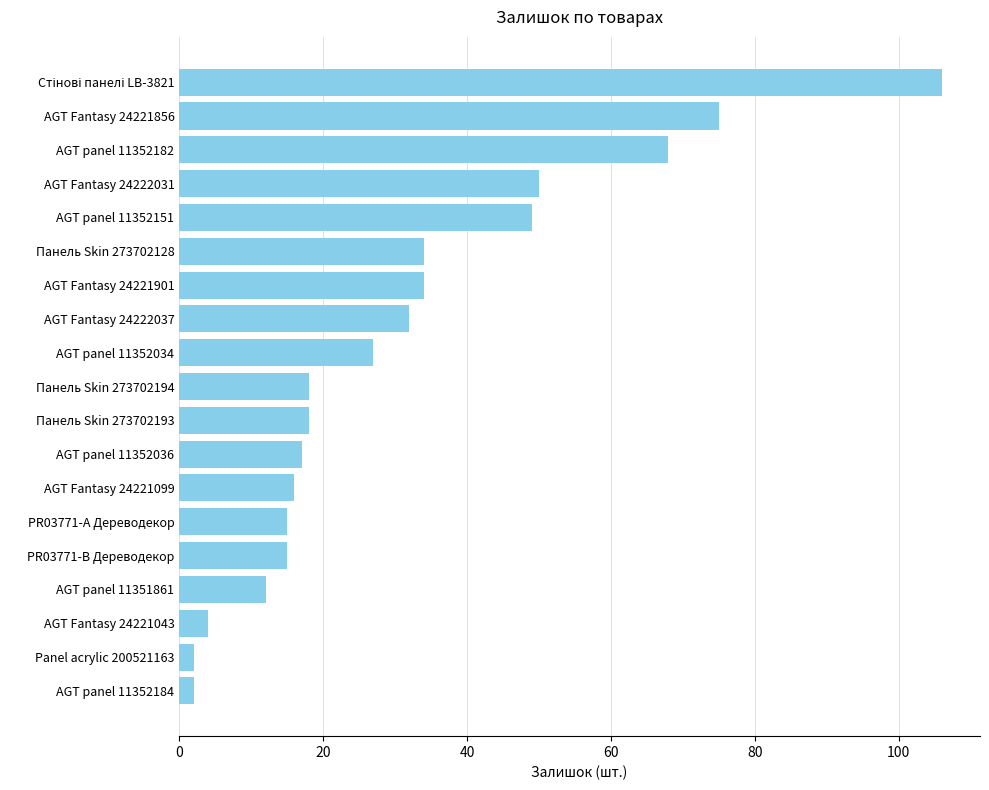

Is it true that the value at AGT Fantasy 24221856 is 35?

False